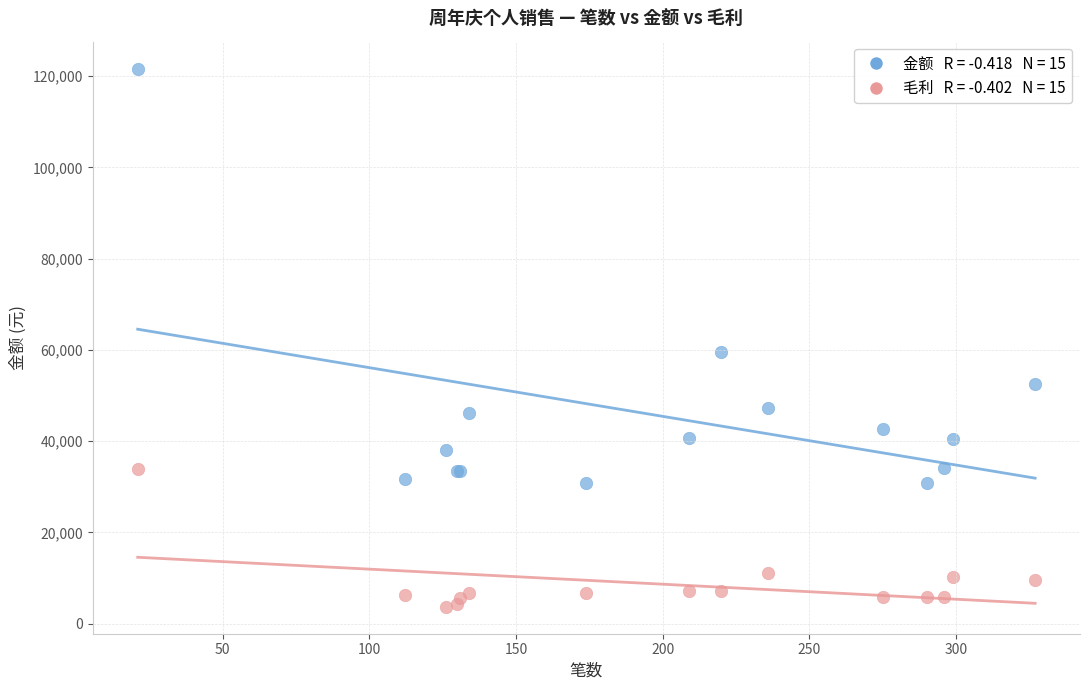

Across all series, what Y value is closest to 62674?

59536.6